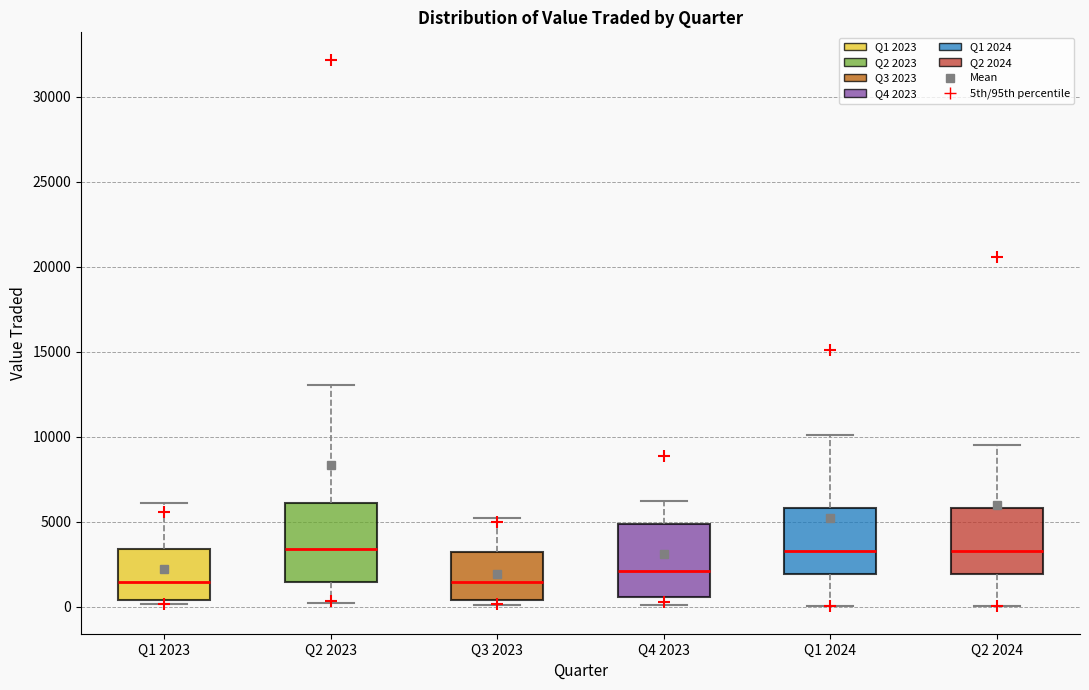

Reading left to right, read every box against the y-axis: the position of its median line, the range the box covers, and the ends of its whiskers. The values are not printed on the chart, so give them approximately, as read against the axis.

Q1 2023: median 1500, box 500 to 3500, whiskers 0 to 6000
Q2 2023: median 3500, box 1500 to 6000, whiskers 0 to 13000
Q3 2023: median 1500, box 500 to 3000, whiskers 0 to 5000
Q4 2023: median 2000, box 500 to 5000, whiskers 0 to 6000
Q1 2024: median 3500, box 2000 to 6000, whiskers 0 to 10000
Q2 2024: median 3500, box 2000 to 6000, whiskers 0 to 9500